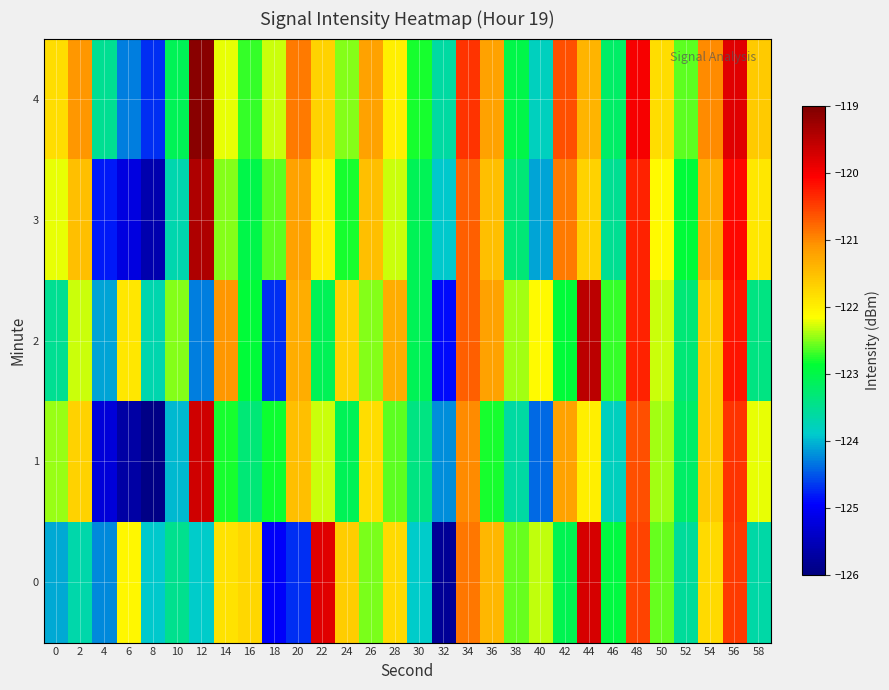

What is the total value across all series at 14?

-610.4